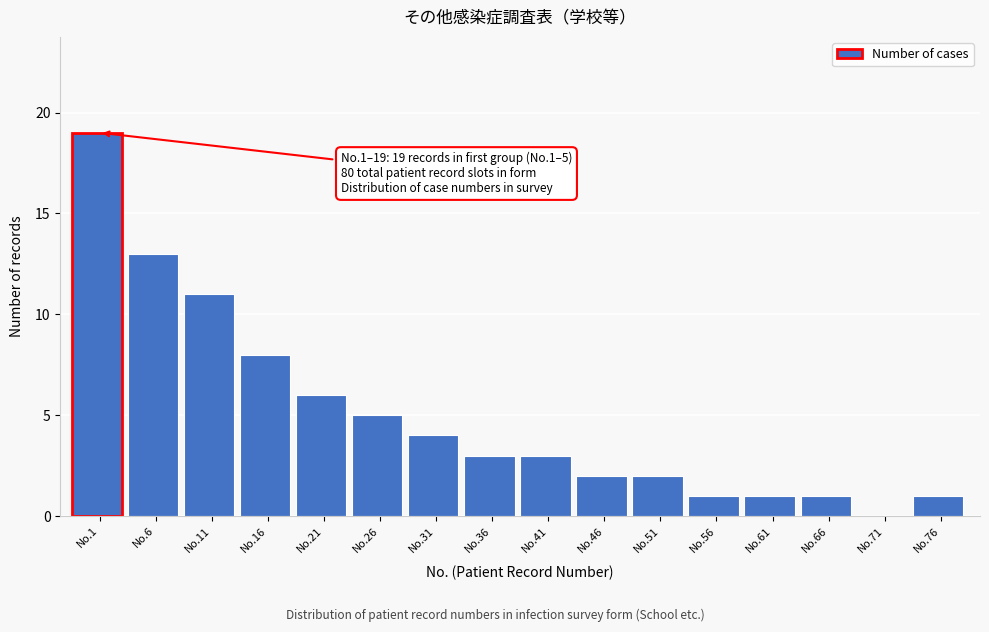

Reading right to left, list all the values displayed in this chart.

No.76=1	No.71=0	No.66=1	No.61=1	No.56=1	No.51=2	No.46=2	No.41=3	No.36=3	No.31=4	No.26=5	No.21=6	No.16=8	No.11=11	No.6=13	No.1=19